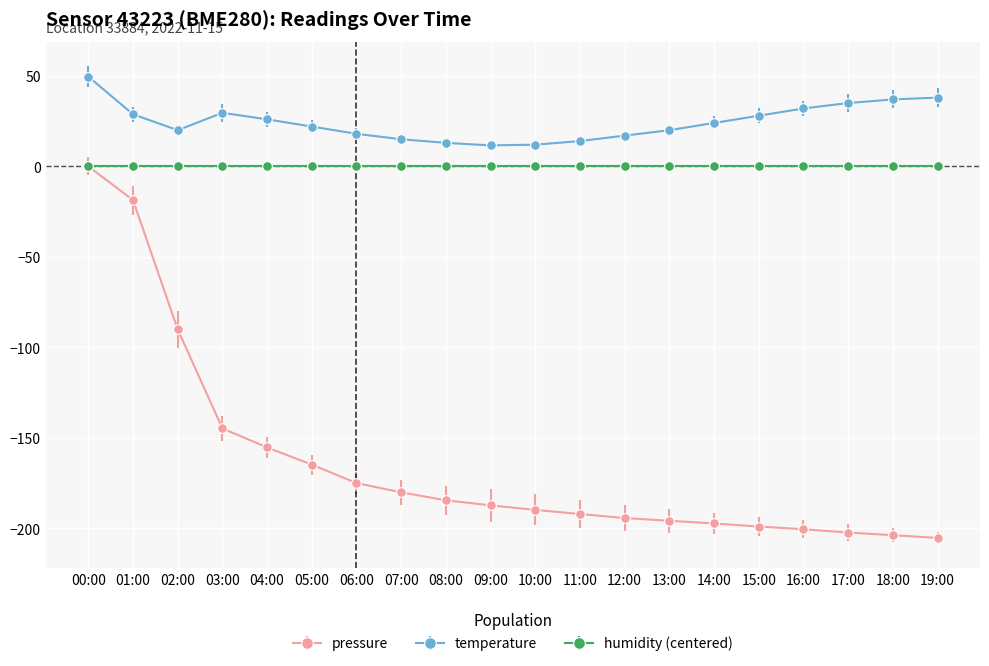

What is the smallest value displayed?

-205.3